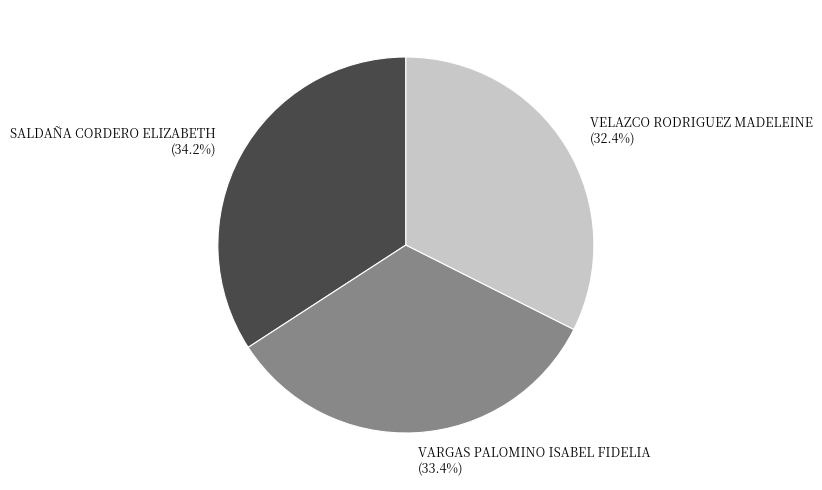

The SALDAÑA CORDERO ELIZABETH slice represents 34% of the pie. True or false?

True